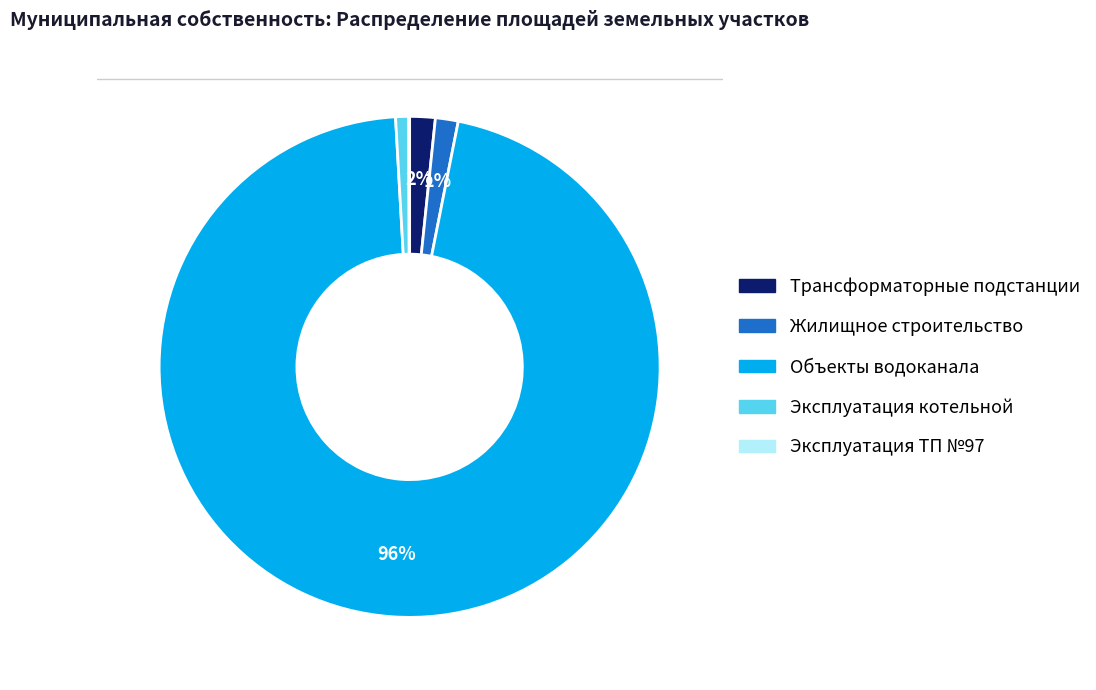

Which slice represents more than half of the pie?

Объекты водоканала